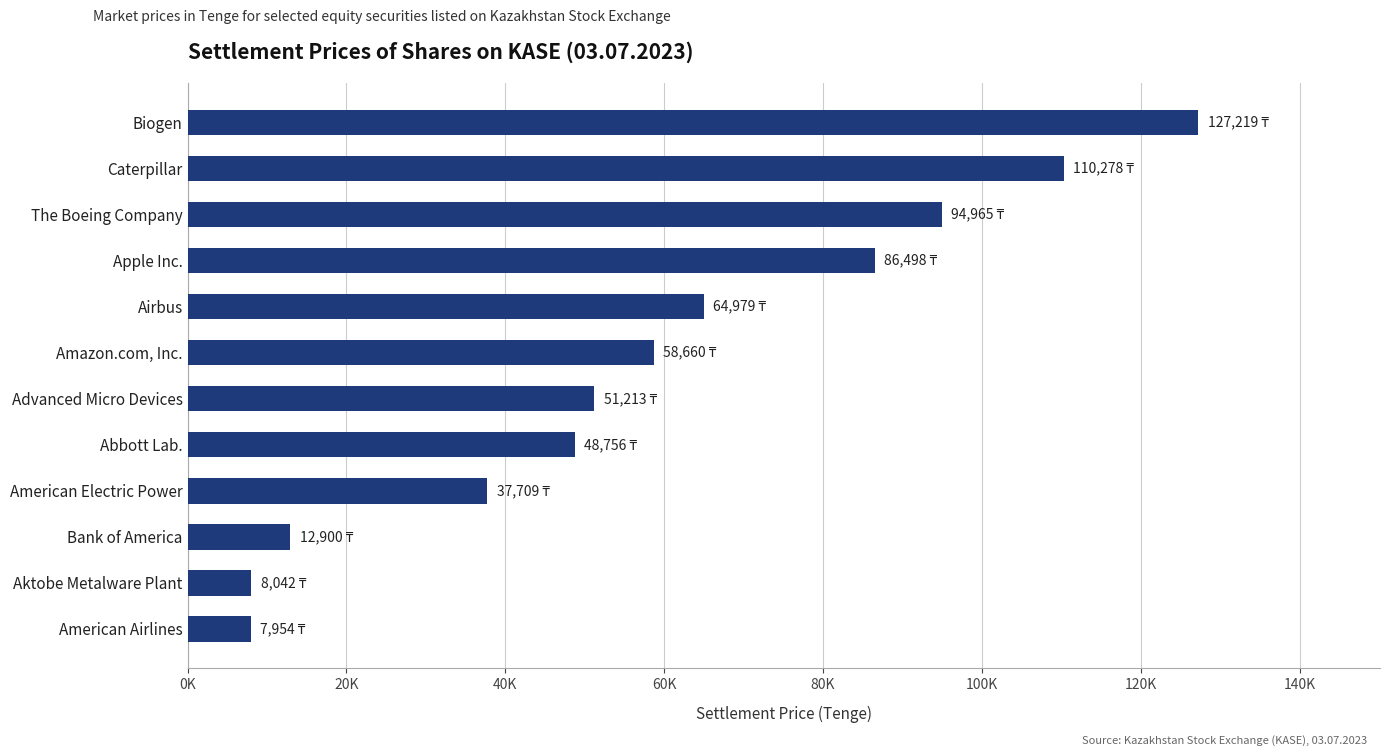

Are the bars horizontal?

Yes